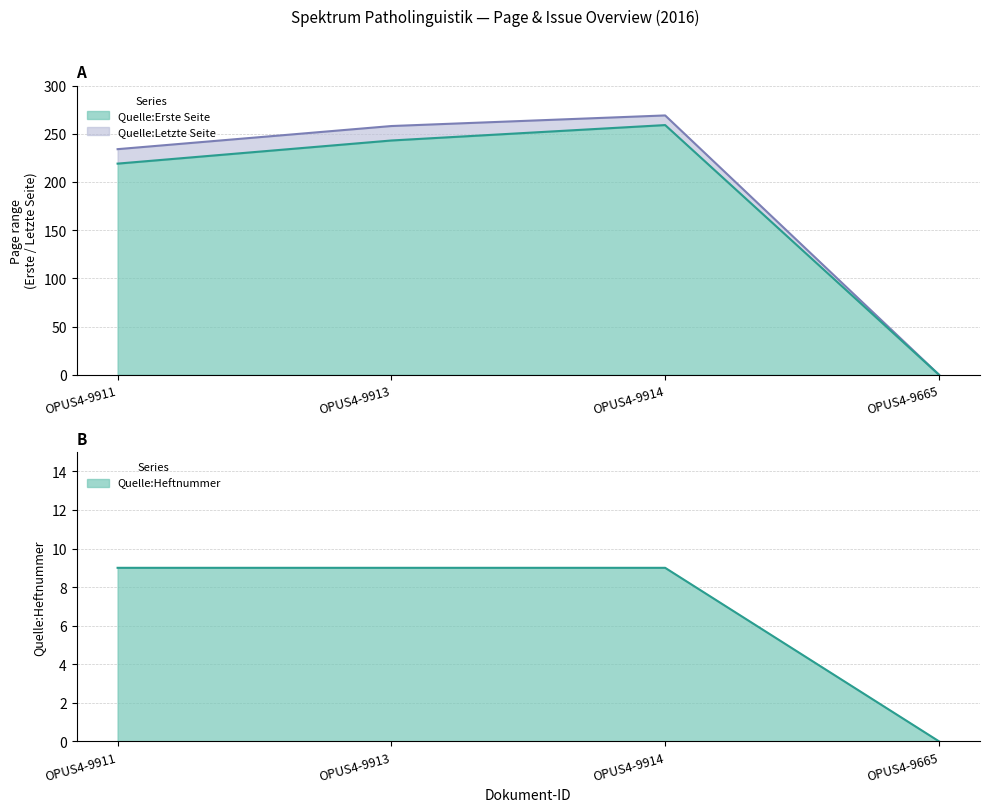

At how many categories does at least one series exceed 8?

3